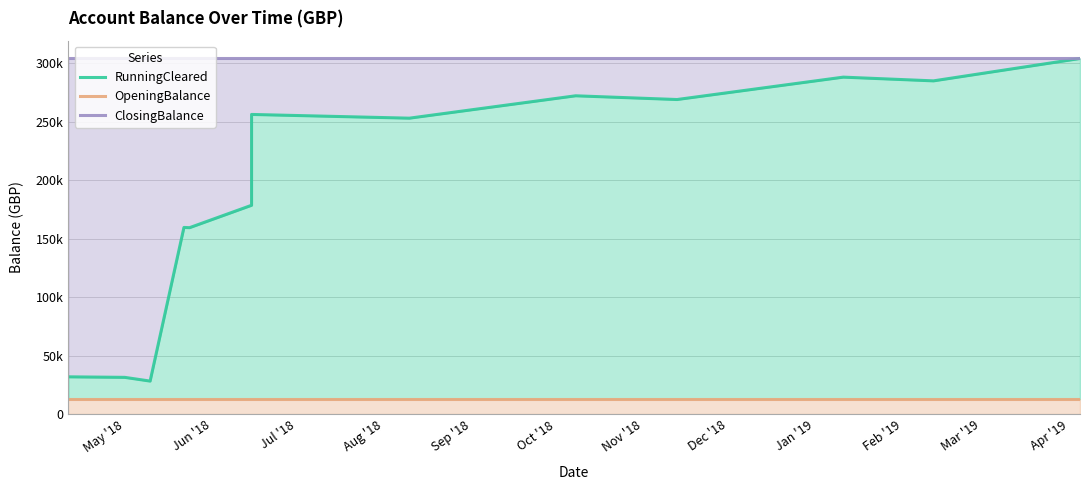

What is the sum of all ClosingBalance values?

3951126.7